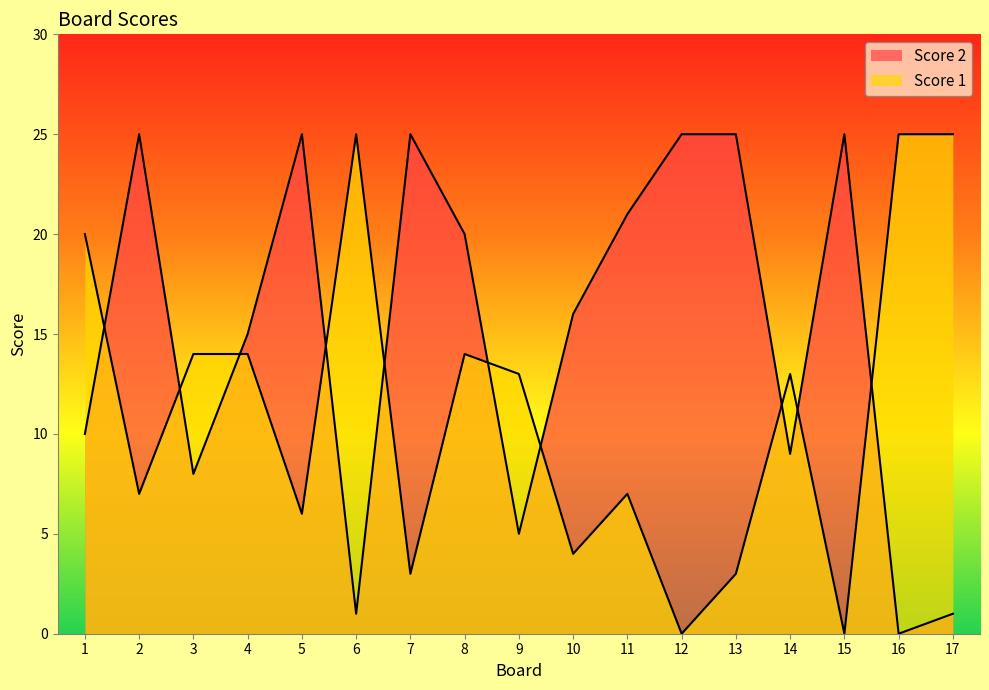

Does the chart display data point markers on the line(s)?

No